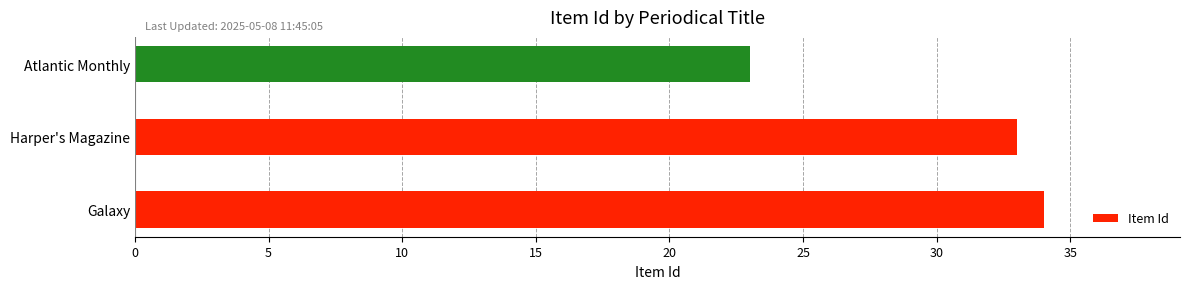

What is the change in value from Harper's Magazine to Atlantic Monthly?

-10